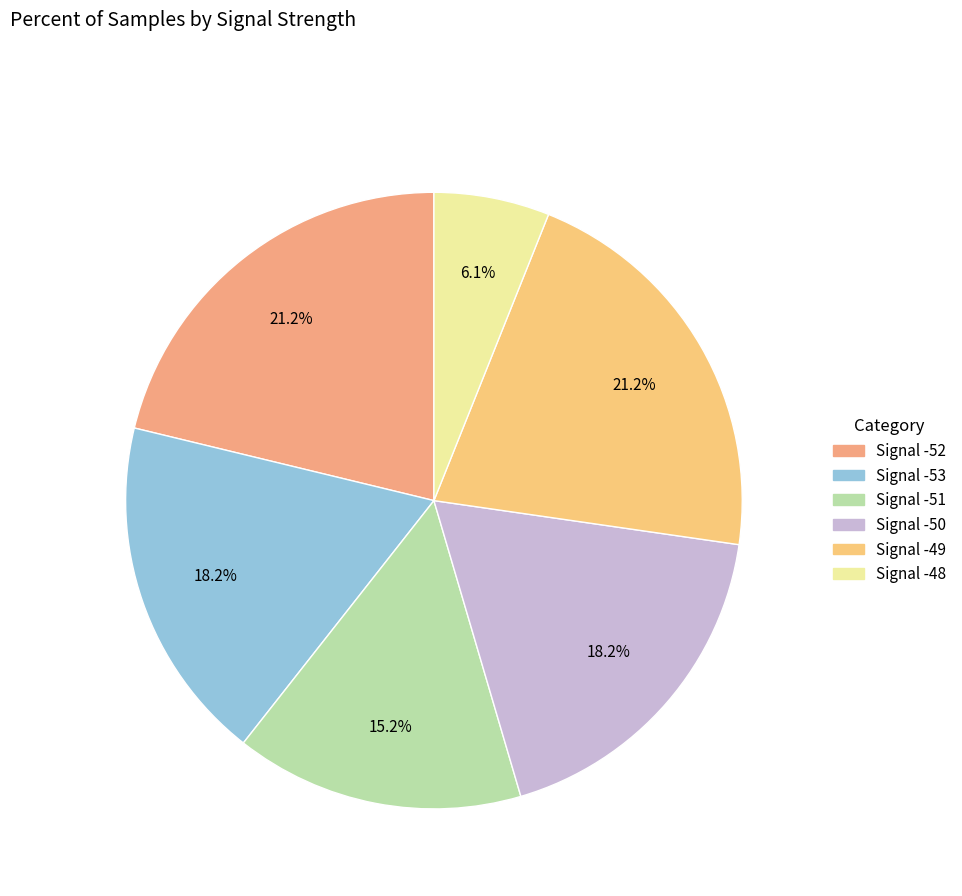

Count the number of slices in the pie.

6